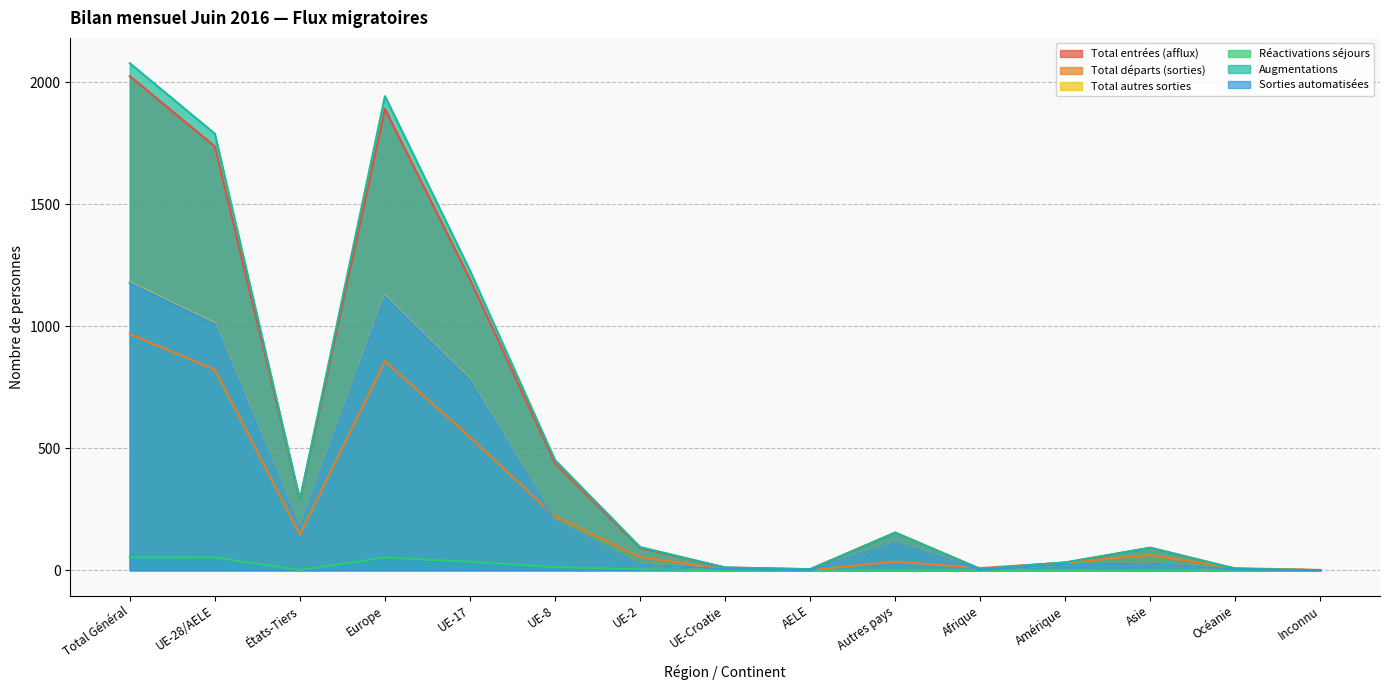

Reading left to right, transcribe all the data shown in this chart.

Total entrées (afflux): Total Général=2025	UE-28/AELE=1737	États-Tiers=288	Europe=1891	UE-17=1193	UE-8=438	UE-2=91	UE-Croatie=11	AELE=4	Autres pays=154	Afrique=5	Amérique=31	Asie=92	Océanie=6	Inconnu=0
Total départs (sorties): Total Général=968	UE-28/AELE=822	États-Tiers=146	Europe=857	UE-17=545	UE-8=220	UE-2=54	UE-Croatie=2	AELE=1	Autres pays=35	Afrique=9	Amérique=31	Asie=62	Océanie=8	Inconnu=1
Total autres sorties: Total Général=1180	UE-28/AELE=1012	États-Tiers=168	Europe=1126	UE-17=782	UE-8=202	UE-2=23	UE-Croatie=5	AELE=0	Autres pays=114	Afrique=1	Amérique=23	Asie=27	Océanie=3	Inconnu=0
Réactivations séjours: Total Général=53	UE-28/AELE=52	États-Tiers=1	Europe=52	UE-17=35	UE-8=13	UE-2=4	UE-Croatie=0	AELE=0	Autres pays=0	Afrique=0	Amérique=1	Asie=0	Océanie=0	Inconnu=0
Augmentations: Total Général=2078	UE-28/AELE=1789	États-Tiers=289	Europe=1943	UE-17=1228	UE-8=451	UE-2=95	UE-Croatie=11	AELE=4	Autres pays=154	Afrique=5	Amérique=32	Asie=92	Océanie=6	Inconnu=0
Sorties automatisées: Total Général=1177	UE-28/AELE=1009	États-Tiers=168	Europe=1123	UE-17=779	UE-8=202	UE-2=23	UE-Croatie=5	AELE=0	Autres pays=114	Afrique=1	Amérique=23	Asie=27	Océanie=3	Inconnu=0